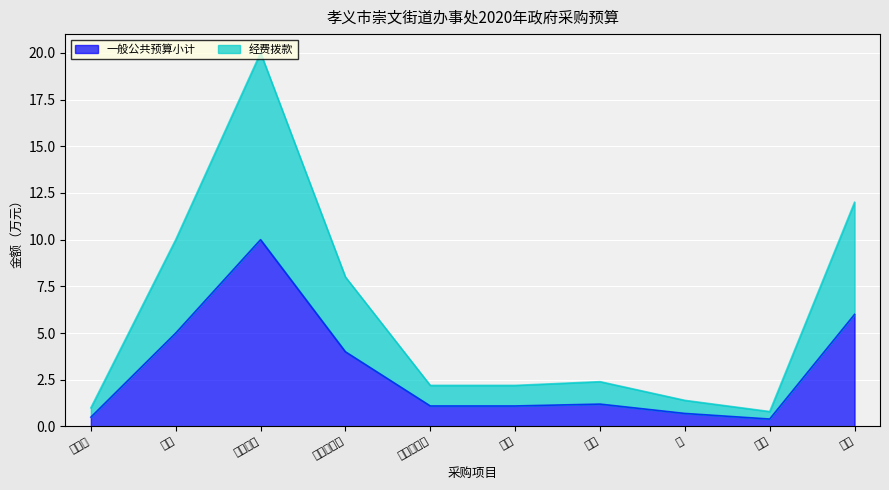

What is the minimum value for 经费拨款?

0.8